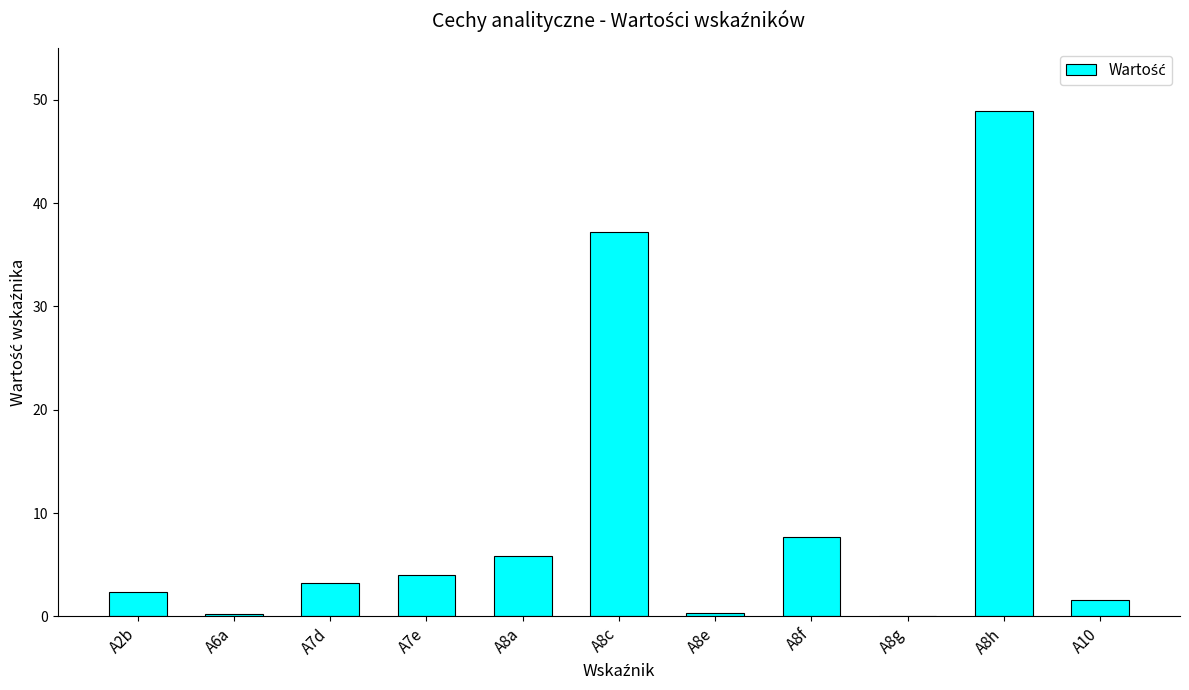

What is the sum of the values at A10 and A8c?

38.7